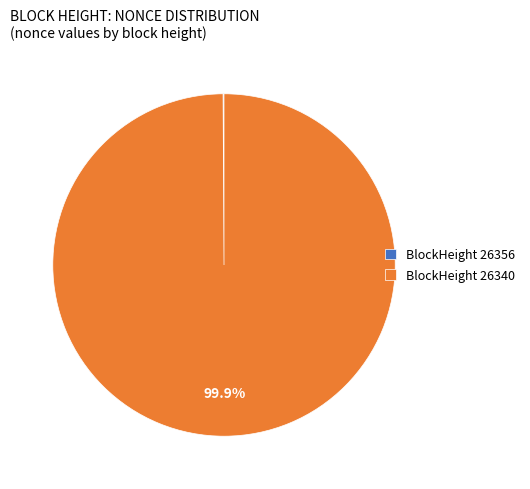

Is BlockHeight 26340 the majority of the pie?

Yes